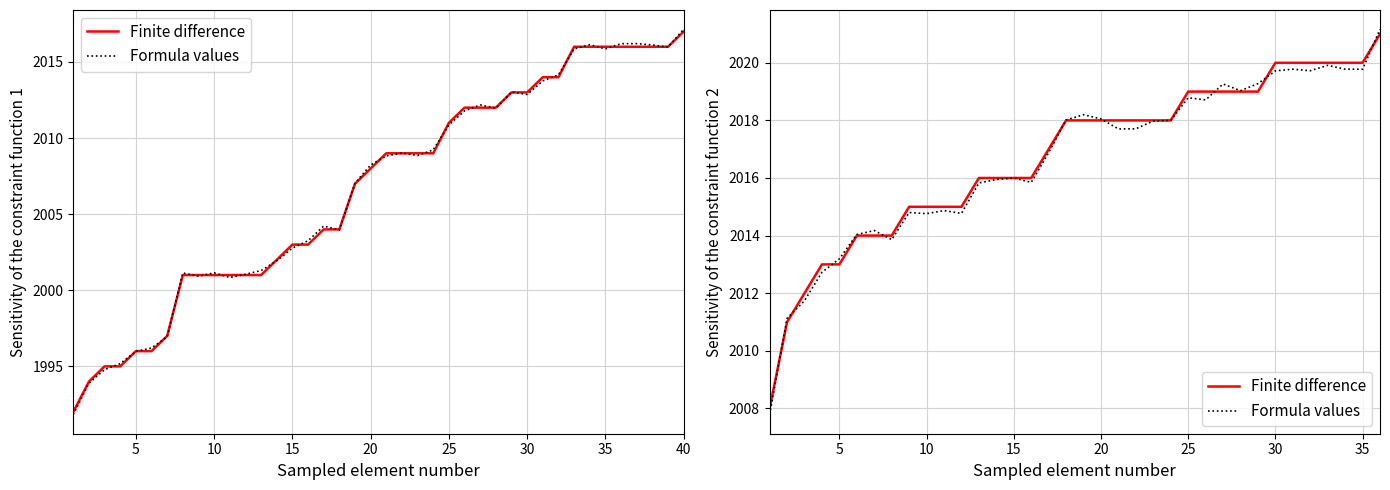

Which series changed the most between 30 and 19?

Finite difference